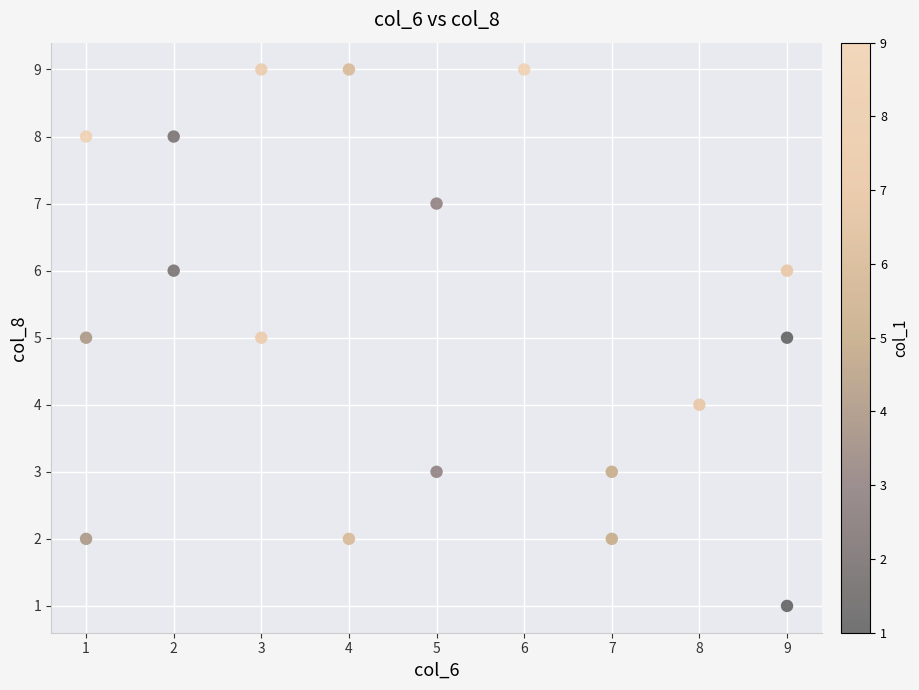

What is the range of Y values (max minus min)?

8